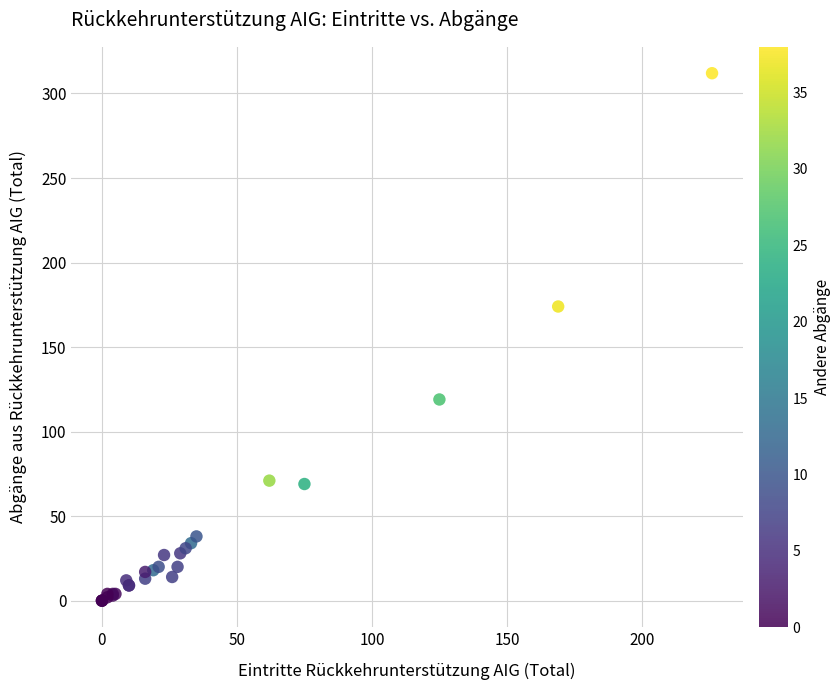

What Y value in the scatter plot is closest to 156?

174